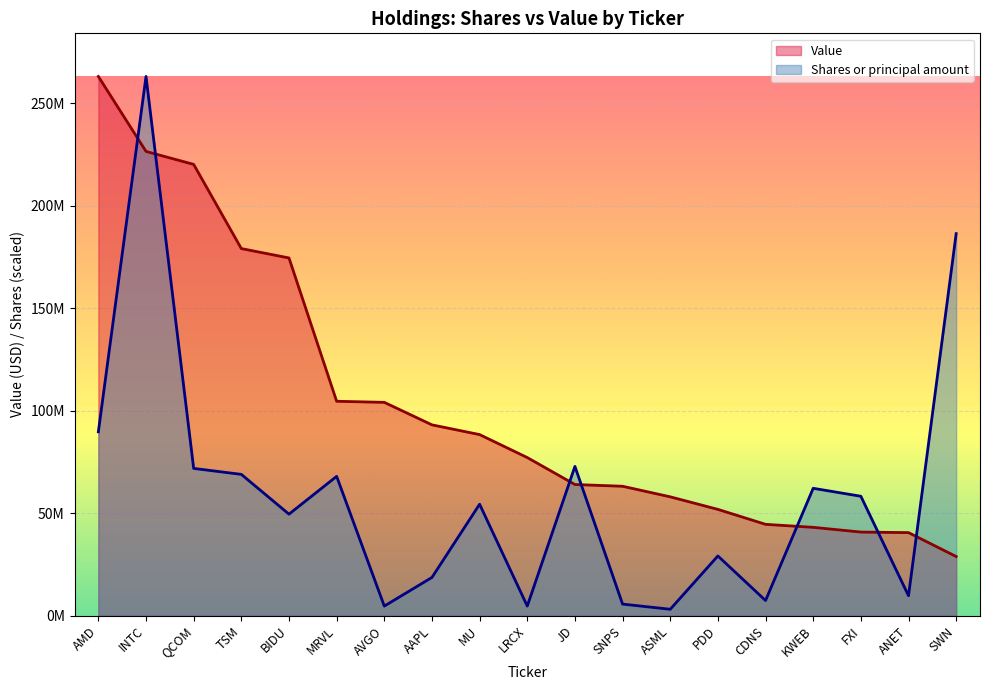

List the series in order of their peak value, highest first.

Shares or principal amount, Value